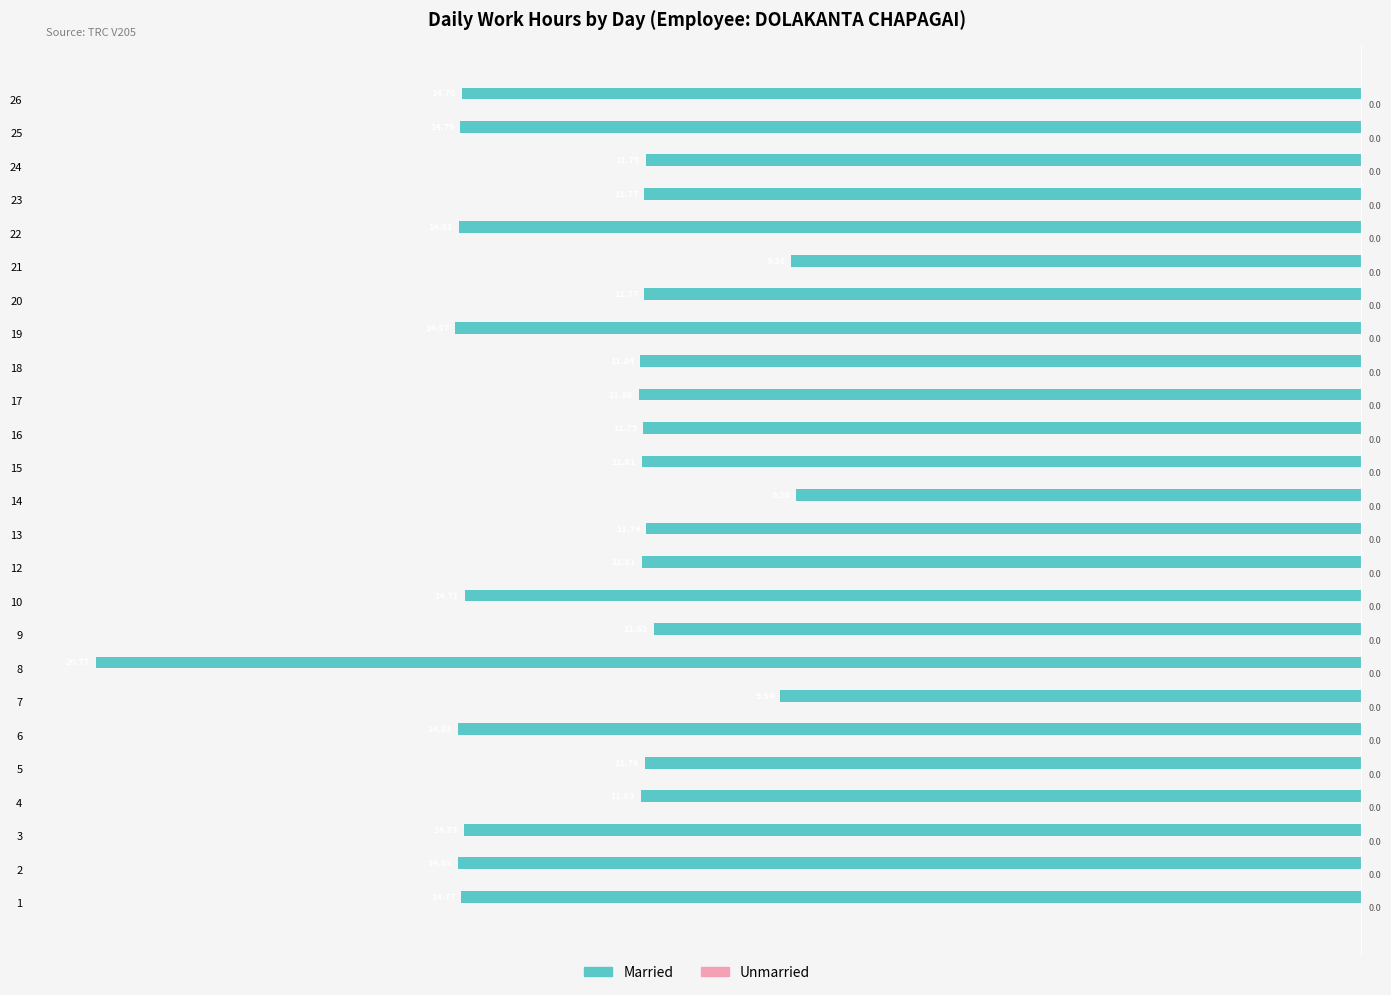

Does the chart contain any negative values?

Yes